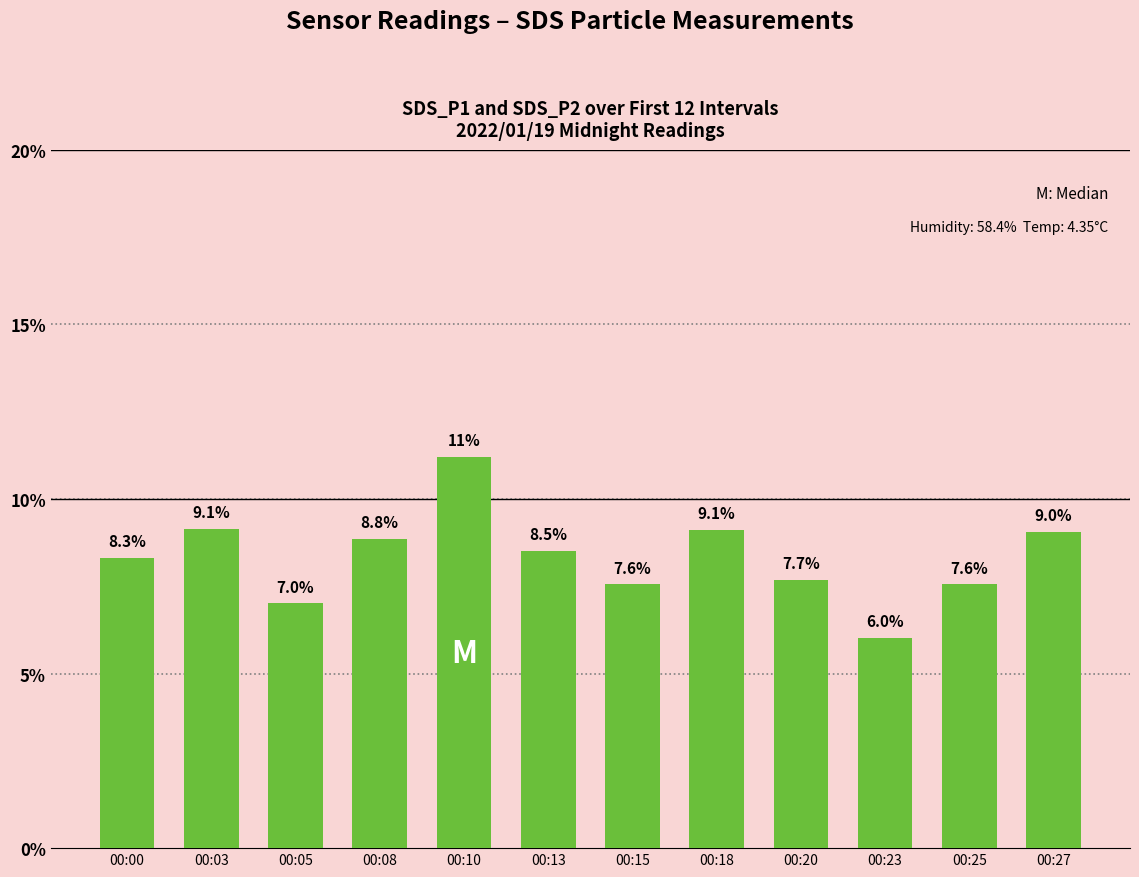

Reading left to right, list all the values displayed in this chart.

8.3	9.1	7.0	8.8	11.2	8.5	7.6	9.1	7.7	6.0	7.6	9.0